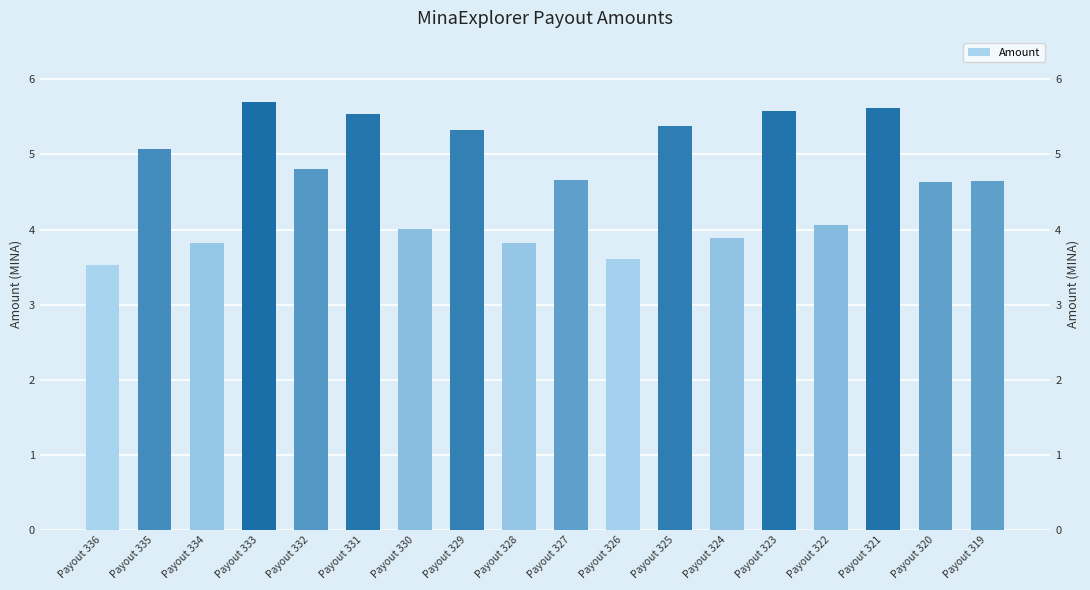

List the labels in order of value, smallest first.

Payout 336, Payout 326, Payout 334, Payout 328, Payout 324, Payout 330, Payout 322, Payout 320, Payout 319, Payout 327, Payout 332, Payout 335, Payout 329, Payout 325, Payout 331, Payout 323, Payout 321, Payout 333